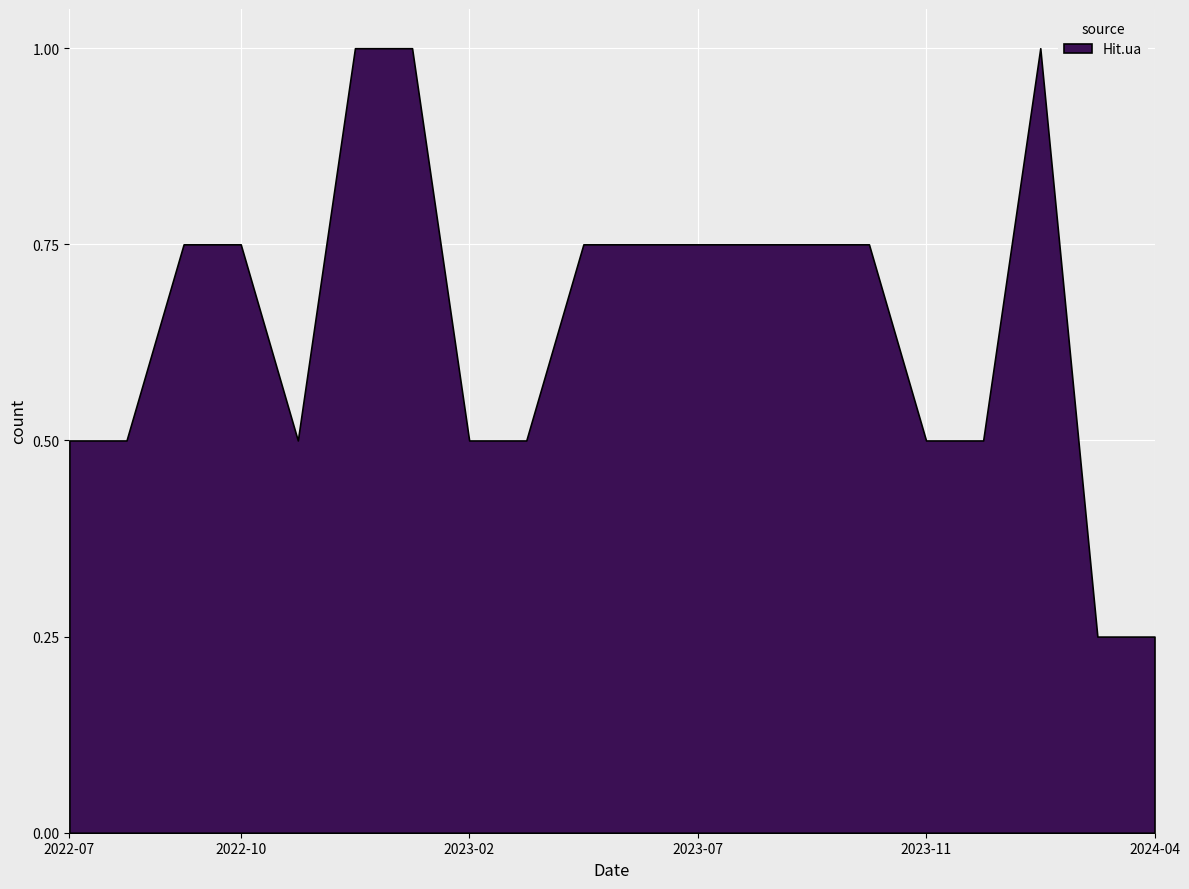

Is it true that the value at 2022-10 is 1.2?

False